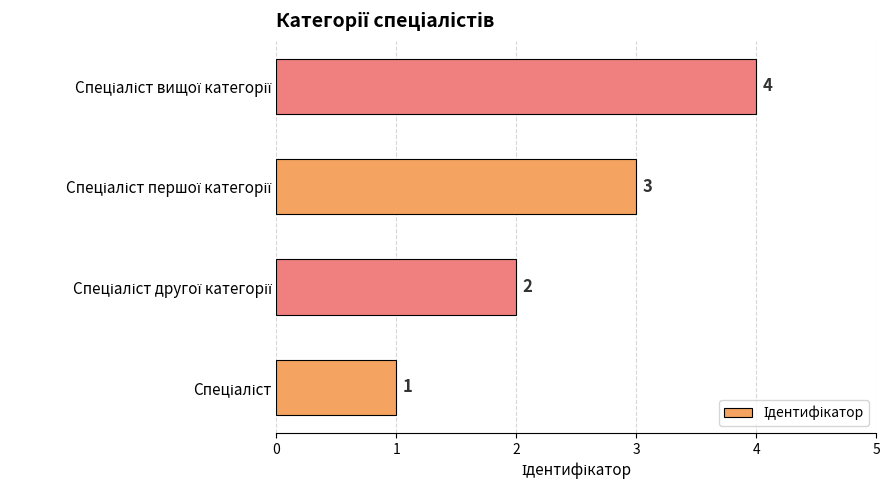

What is the maximum value shown in the chart?

4